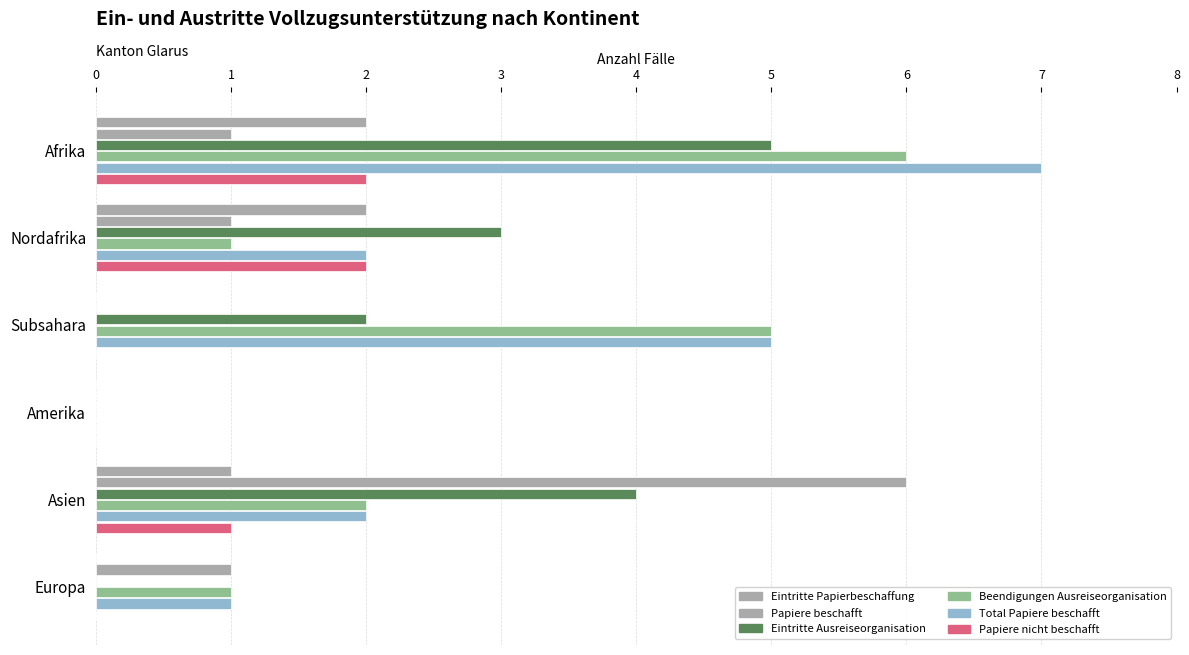

How many values in Total Papiere beschafft are above zero?

5